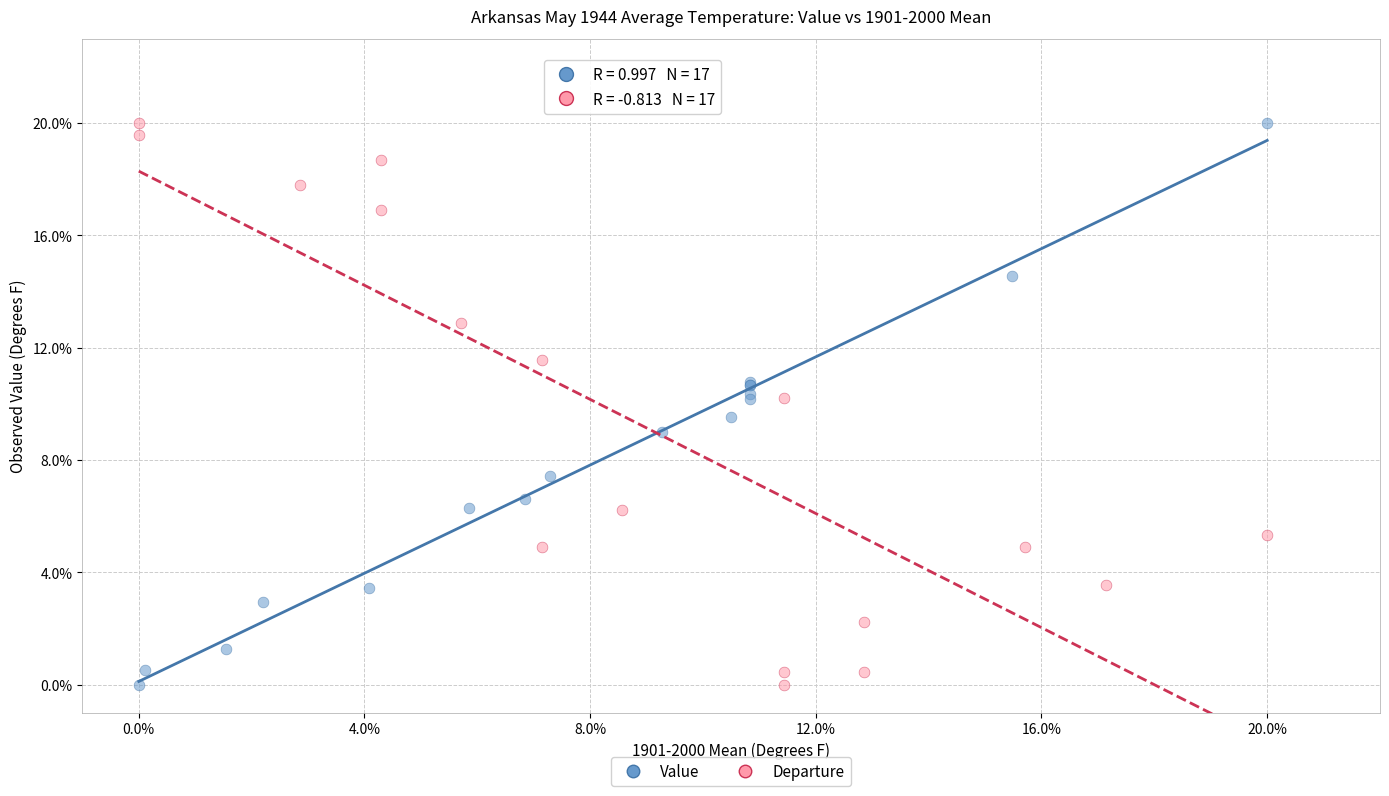

What are all the series names shown in the legend?

Value, Departure